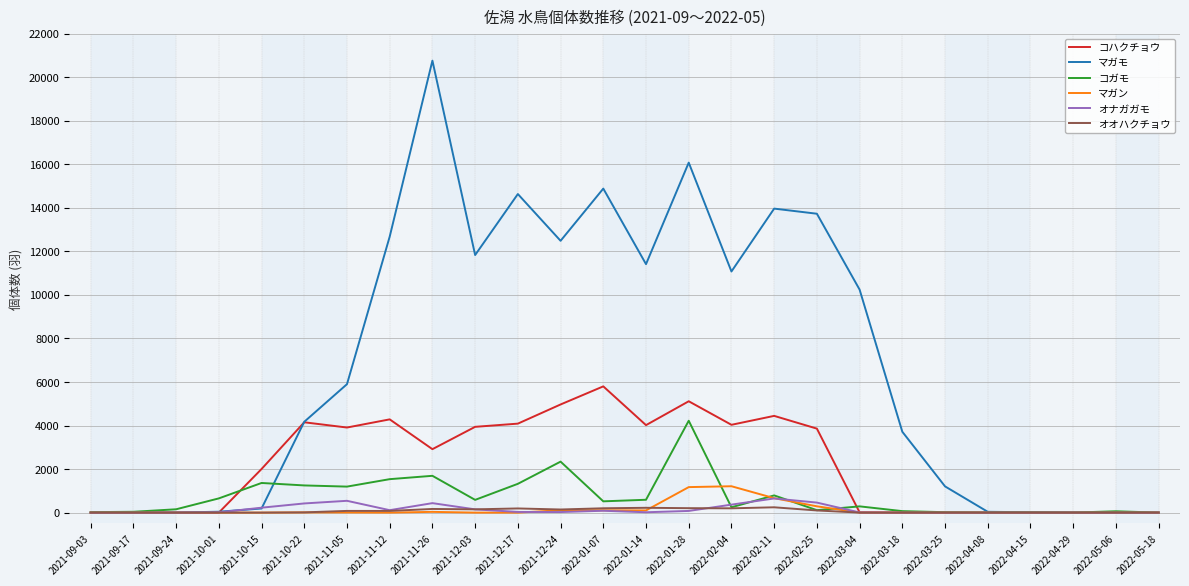

What is the greatest value displayed?

20755